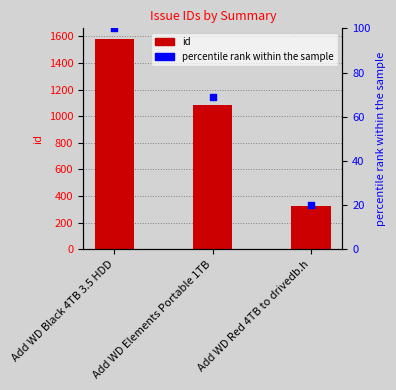

At which category is the sum across all series the highest?

Add WD Black 4TB 3.5 HDD